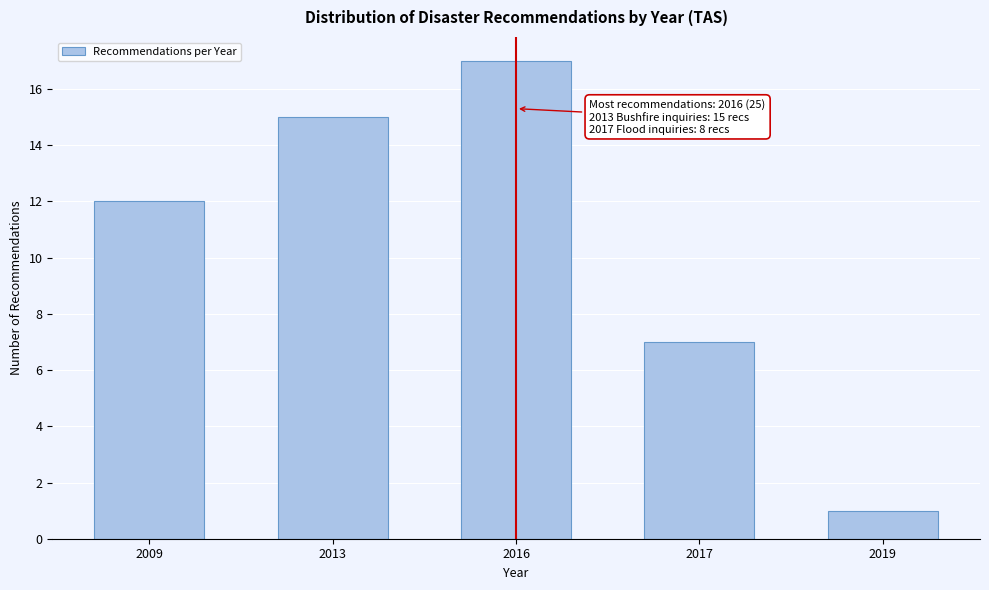

Reading left to right, extract all data points from this chart.

2009=12	2013=15	2016=17	2017=7	2019=1